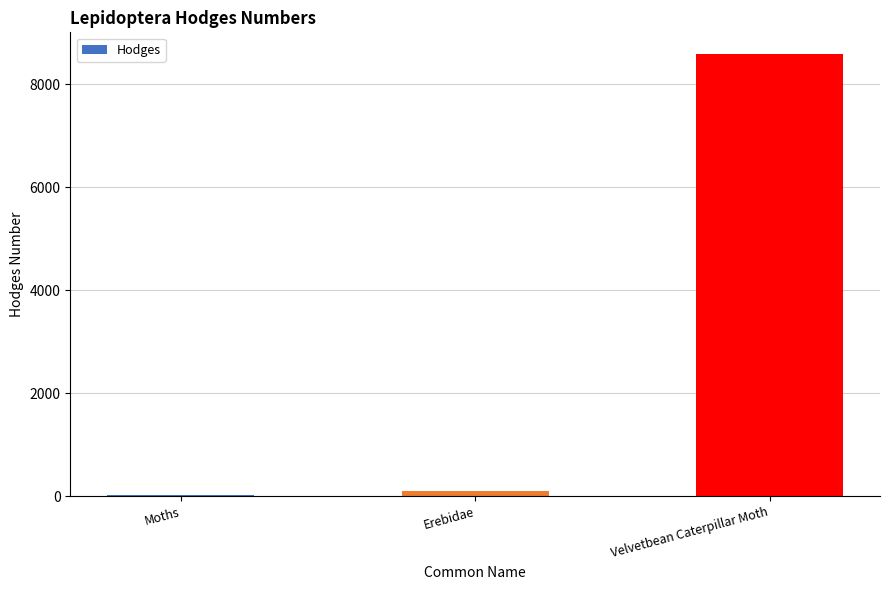

What is the maximum value shown in the chart?

8574.0